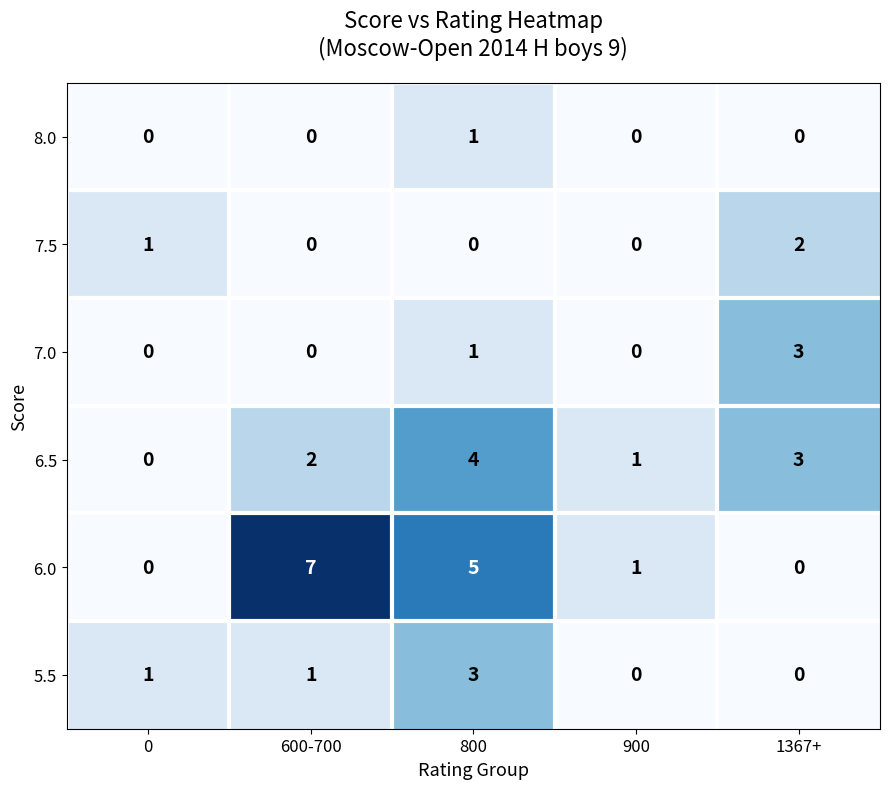

What is the maximum value for 5.5?

3